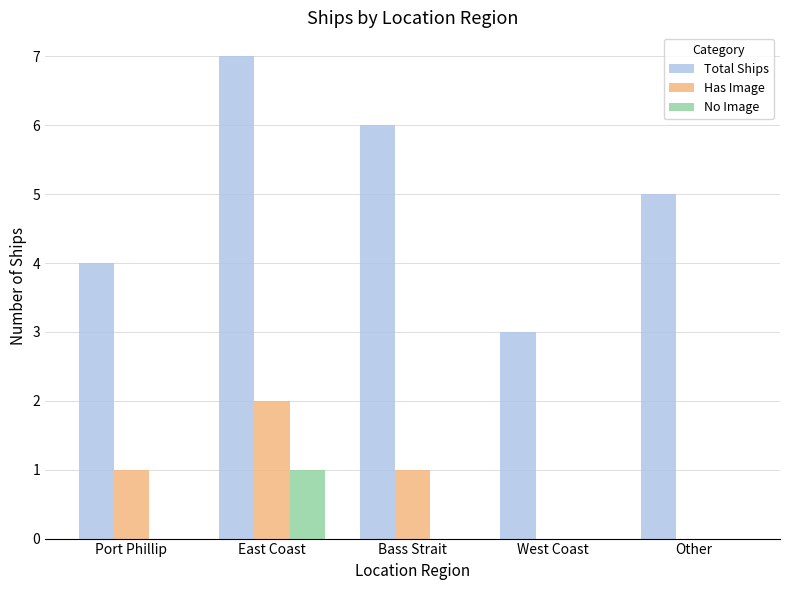

At which category is the sum across all series the highest?

East Coast